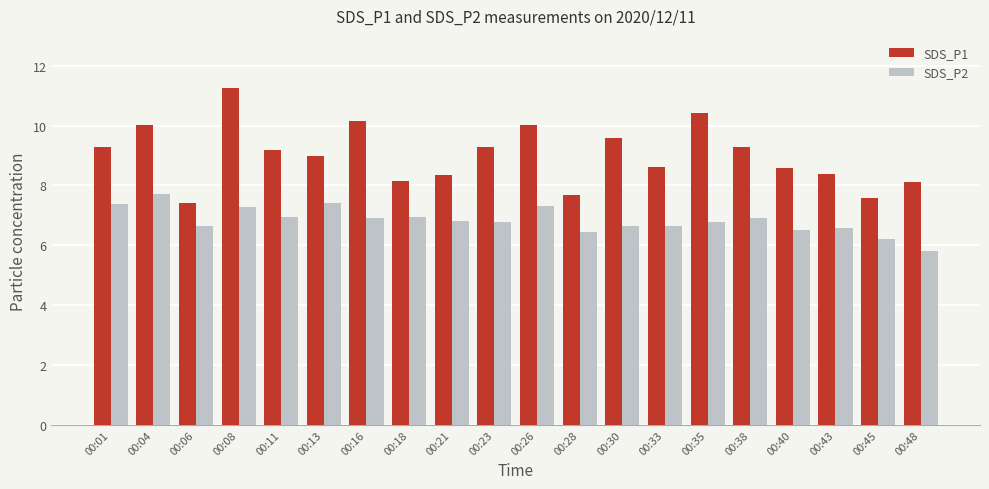

What is the difference between the maximum and minimum values in the SDS_P1 series?

3.8